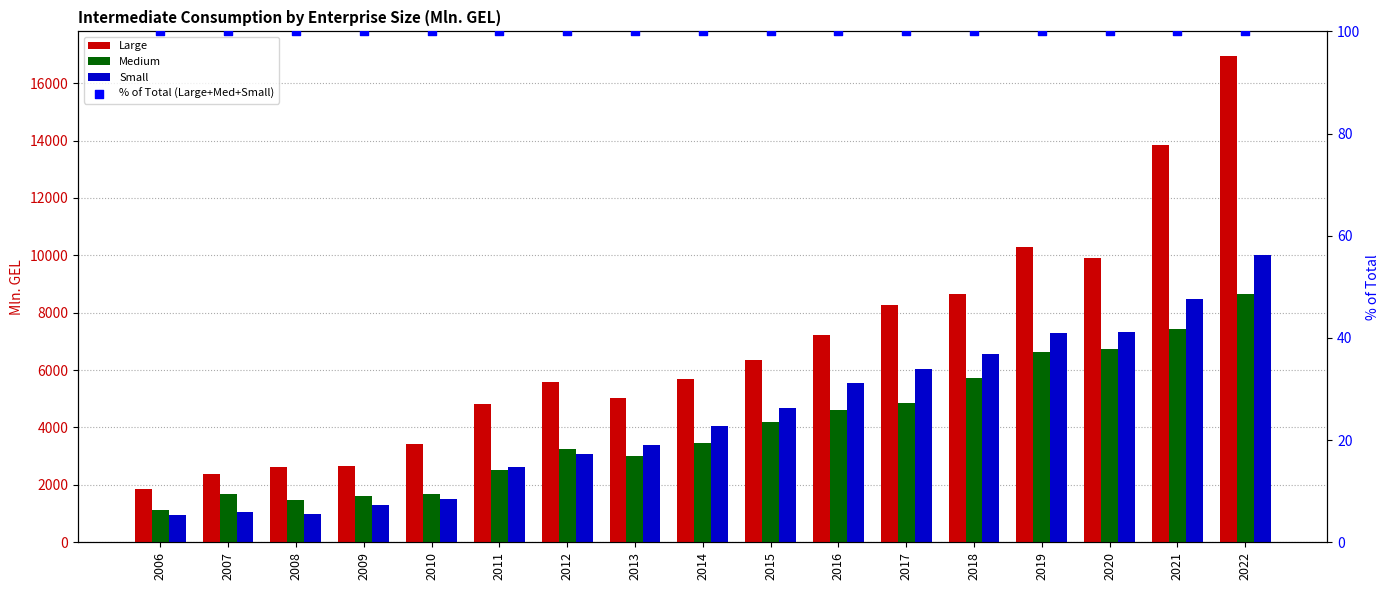

What is the total value across all series at 2013?

11514.5